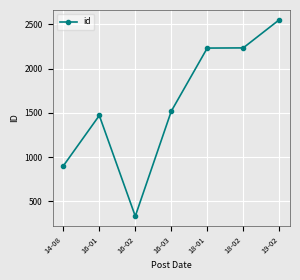

True or false: the data has more than 0 interior local peaks.

True